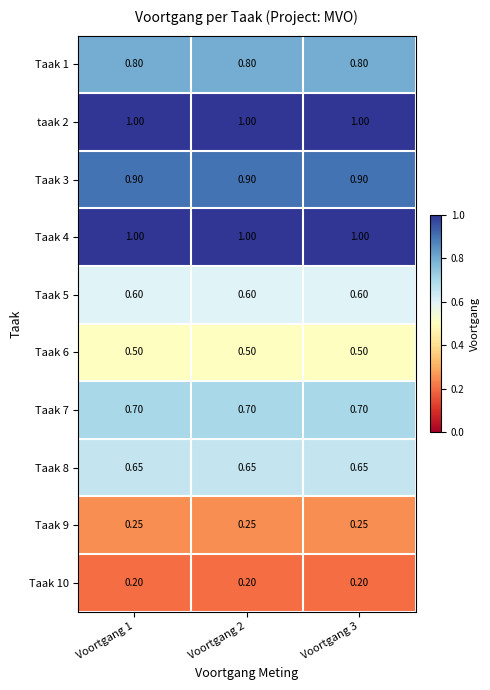

Is the value of taak 2 at Voortgang 2 greater than the value of Taak 5 at Voortgang 1?

Yes